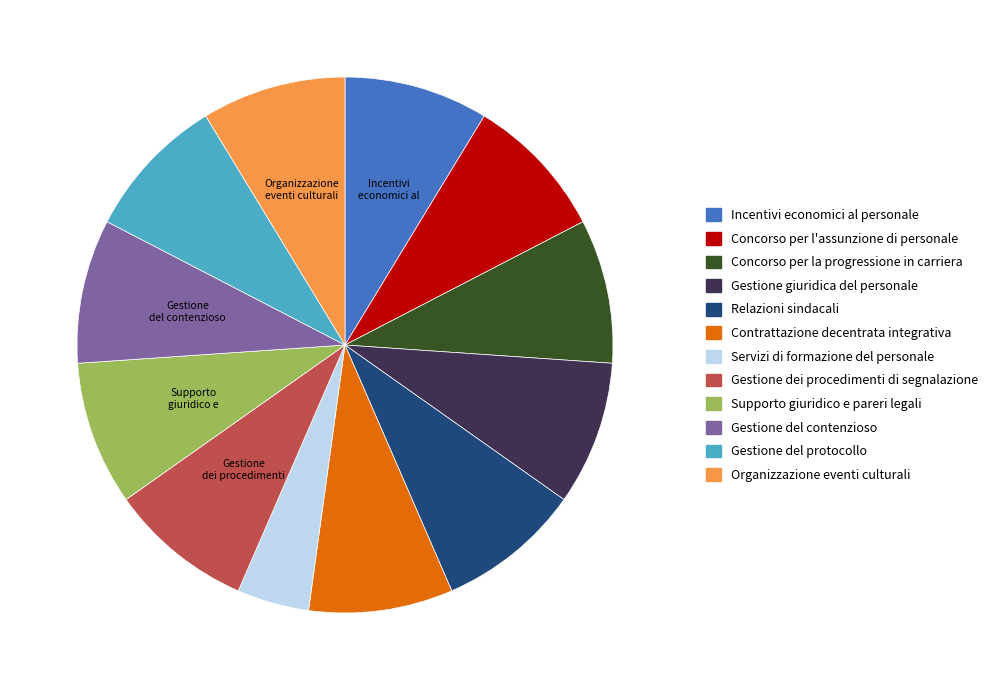

What is the ratio of the value at Concorso per l'assunzione di personale to the value at Incentivi economici al personale?

1.0